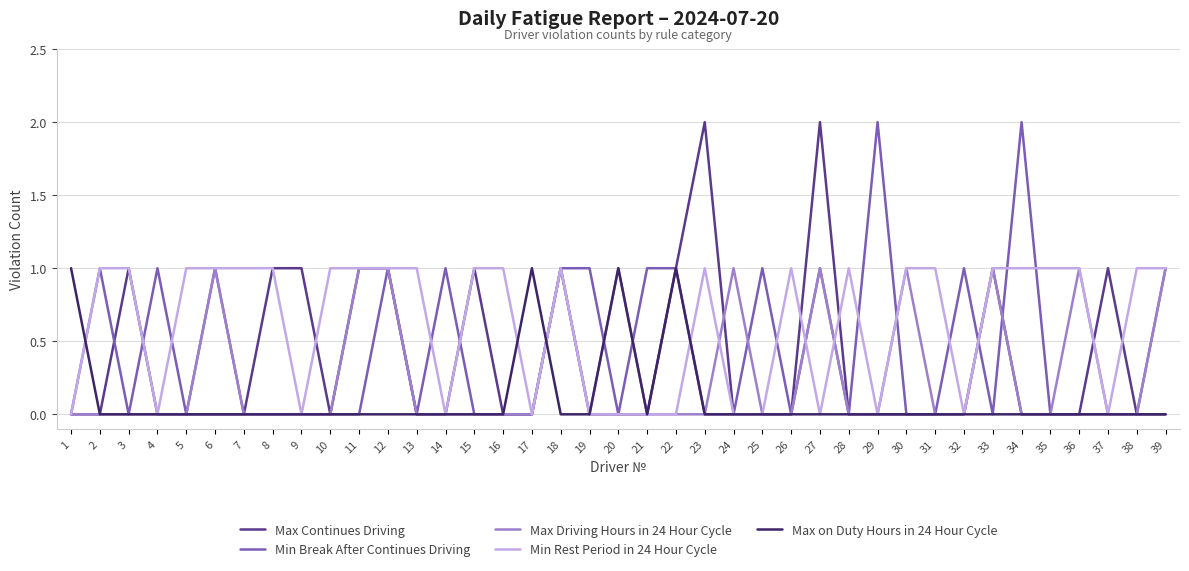

Reading left to right, extract all data points from this chart.

Max Continues Driving: 1=0	2=0	3=1	4=0	5=0	6=0	7=0	8=1	9=1	10=0	11=1	12=1	13=0	14=0	15=1	16=0	17=0	18=1	19=0	20=0	21=0	22=1	23=2	24=0	25=0	26=0	27=2	28=0	29=0	30=0	31=0	32=0	33=1	34=0	35=0	36=0	37=1	38=0	39=0
Min Break After Continues Driving: 1=0	2=1	3=0	4=1	5=0	6=1	7=0	8=0	9=0	10=0	11=0	12=1	13=0	14=1	15=0	16=0	17=0	18=1	19=1	20=0	21=1	22=1	23=0	24=0	25=1	26=0	27=1	28=0	29=2	30=0	31=0	32=1	33=0	34=2	35=0	36=0	37=0	38=0	39=1
Max Driving Hours in 24 Hour Cycle: 1=0	2=0	3=0	4=0	5=0	6=1	7=0	8=0	9=0	10=0	11=1	12=1	13=0	14=0	15=0	16=0	17=0	18=1	19=0	20=1	21=0	22=0	23=0	24=1	25=0	26=0	27=1	28=0	29=0	30=1	31=0	32=0	33=1	34=0	35=0	36=1	37=0	38=0	39=1
Min Rest Period in 24 Hour Cycle: 1=0	2=1	3=1	4=0	5=1	6=1	7=1	8=1	9=0	10=1	11=1	12=1	13=1	14=0	15=1	16=1	17=0	18=1	19=0	20=0	21=0	22=0	23=1	24=0	25=0	26=1	27=0	28=1	29=0	30=1	31=1	32=0	33=1	34=1	35=1	36=1	37=0	38=1	39=1
Max on Duty Hours in 24 Hour Cycle: 1=1	2=0	3=0	4=0	5=0	6=0	7=0	8=0	9=0	10=0	11=0	12=0	13=0	14=0	15=0	16=0	17=1	18=0	19=0	20=1	21=0	22=1	23=0	24=0	25=0	26=0	27=0	28=0	29=0	30=0	31=0	32=0	33=0	34=0	35=0	36=0	37=0	38=0	39=0